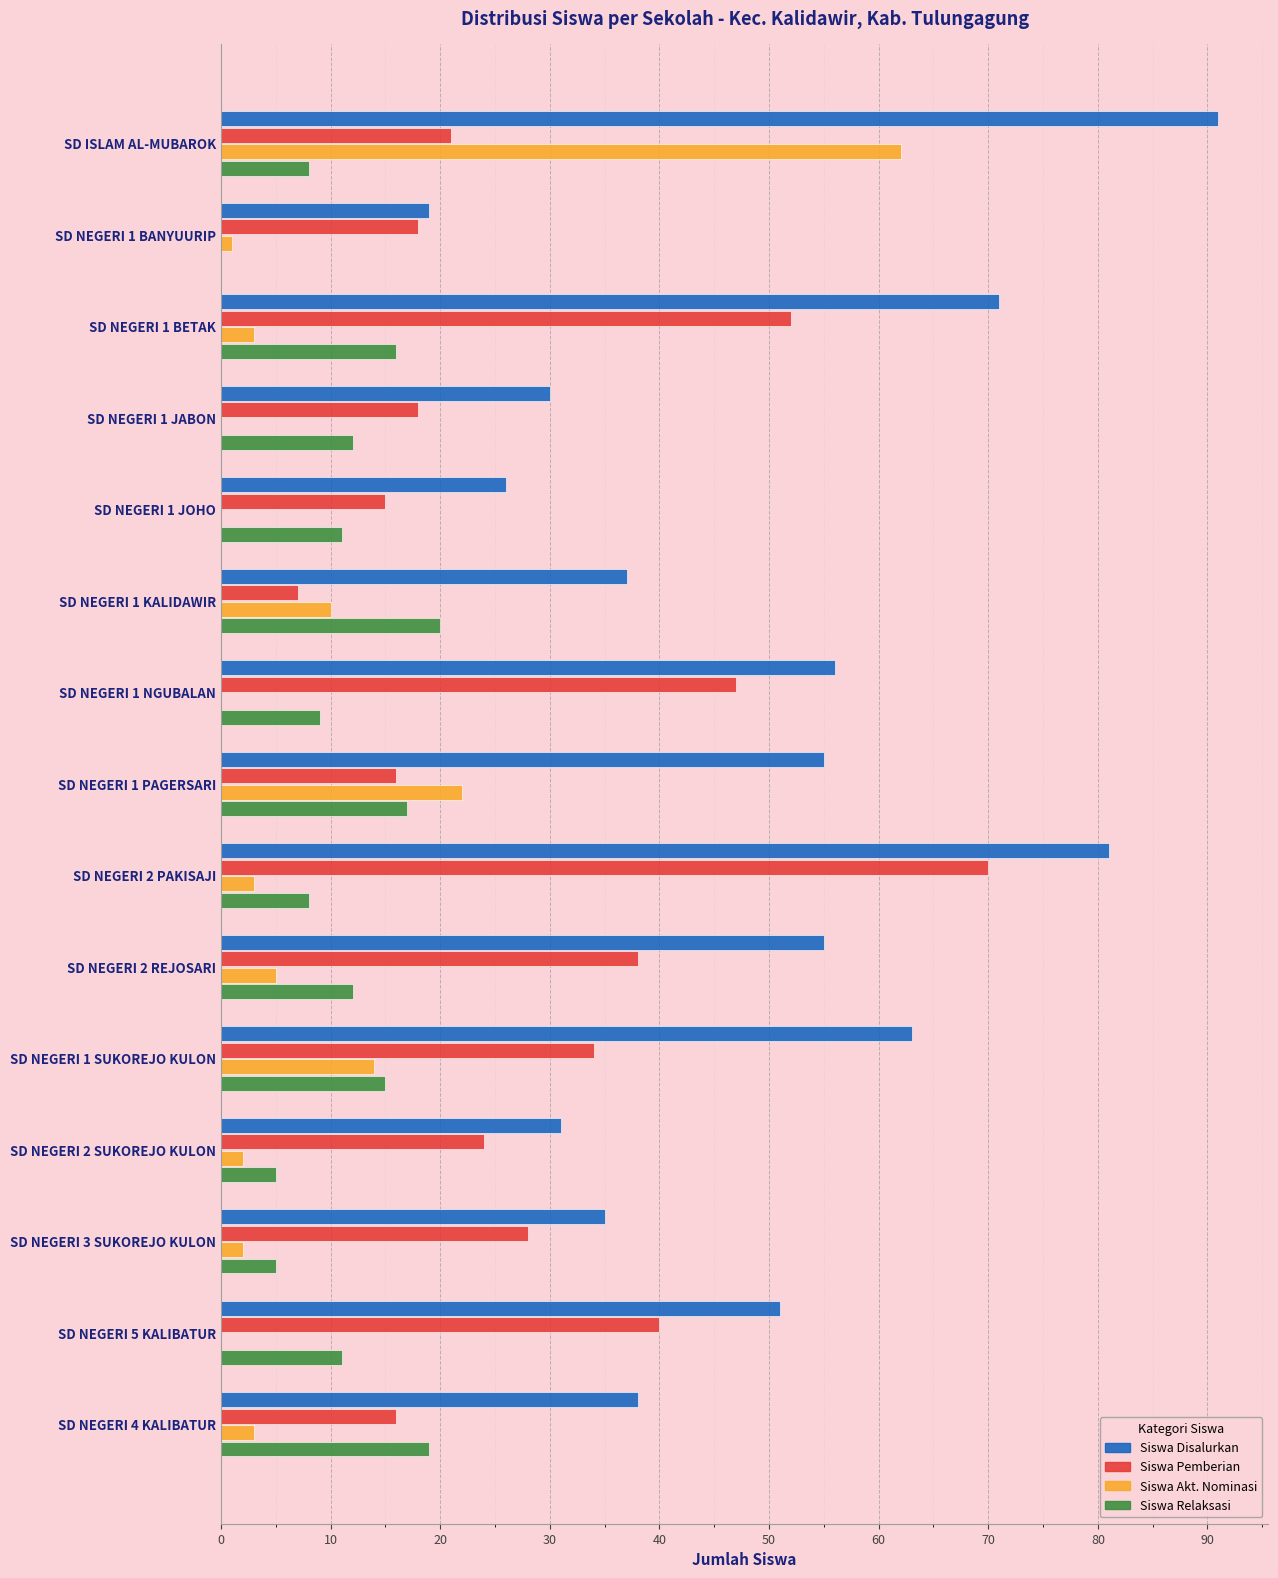

Which label corresponds to the largest value in the chart?

SD ISLAM AL-MUBAROK